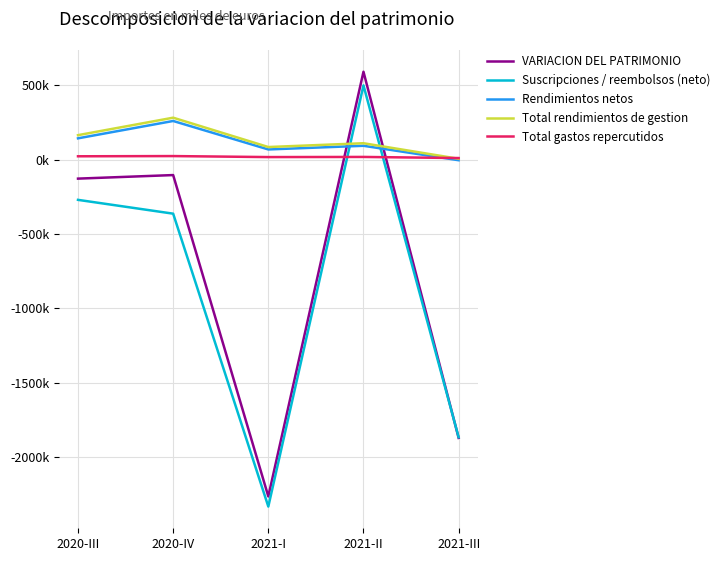

Does the chart have visible grid lines?

Yes